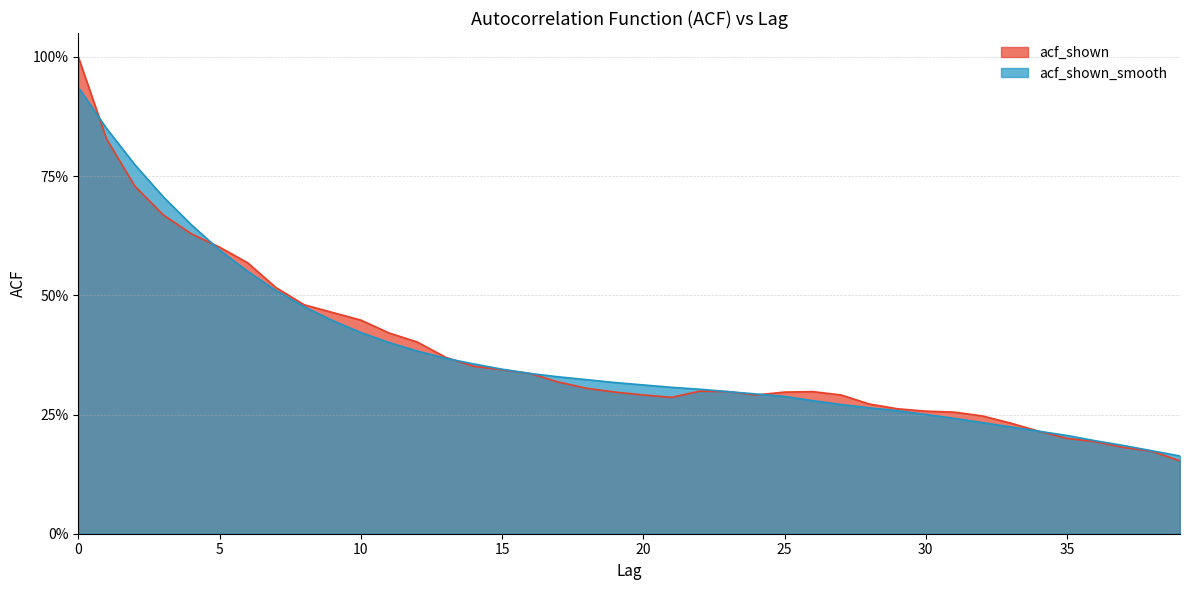

What is the difference between the maximum and minimum values in the acf_shown_smooth series?

0.8